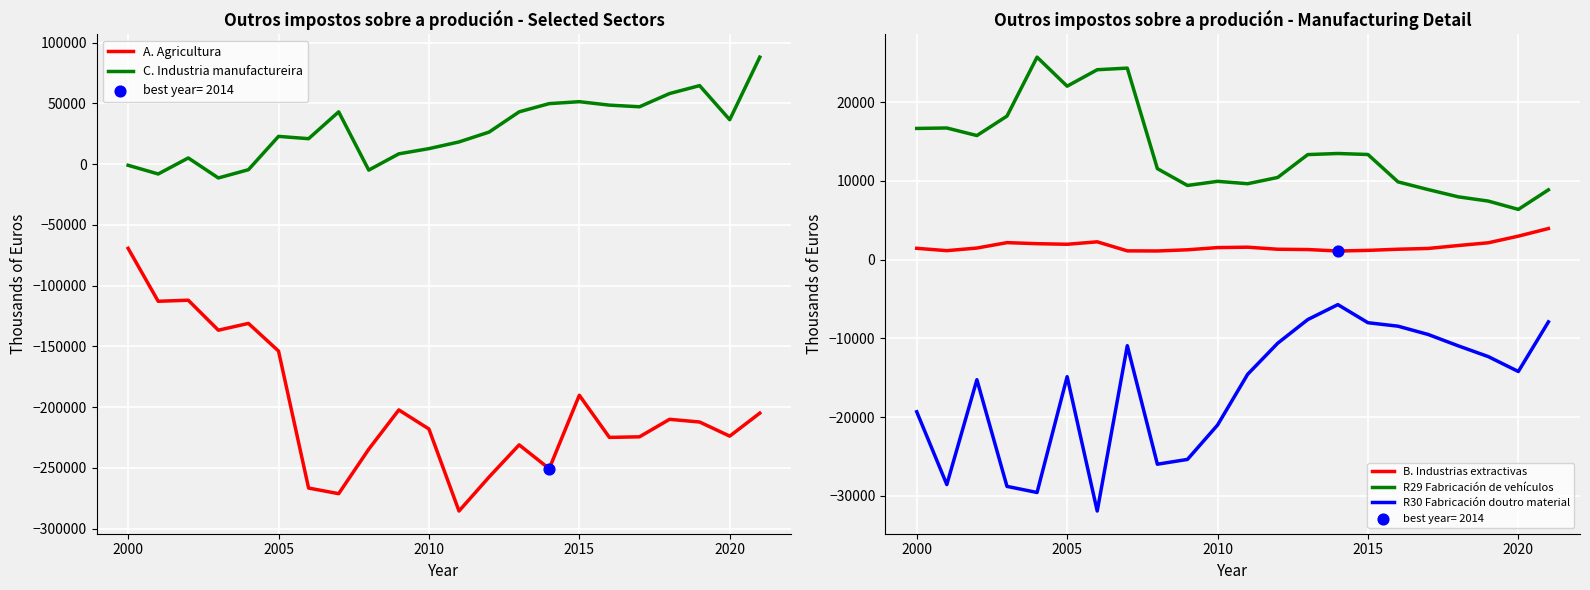

Which series has the largest total across all categories?

C. Industria manufactureira